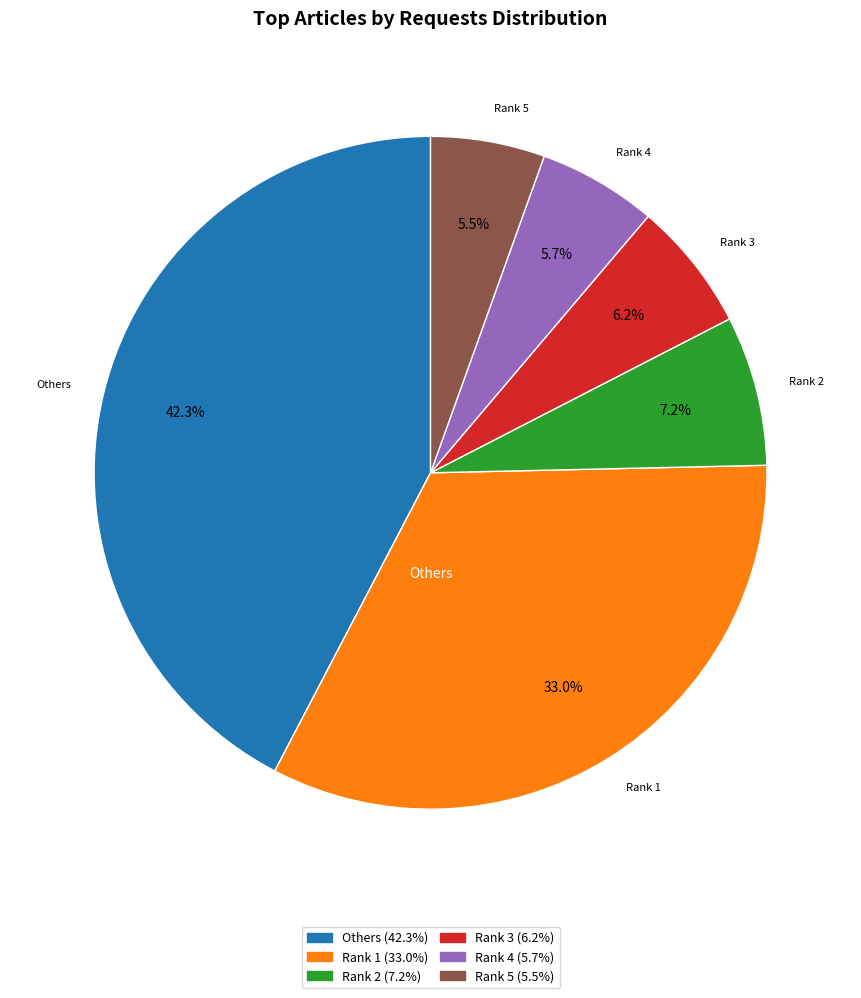

Between Rank 2 (7.2%) and Rank 5 (5.5%), which is larger?

Rank 2 (7.2%)